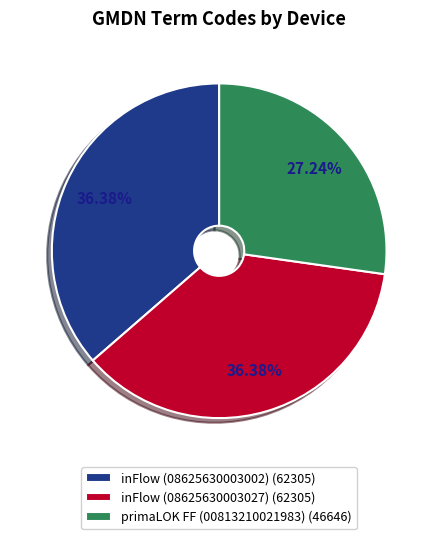

How many slices are in this pie chart?

3